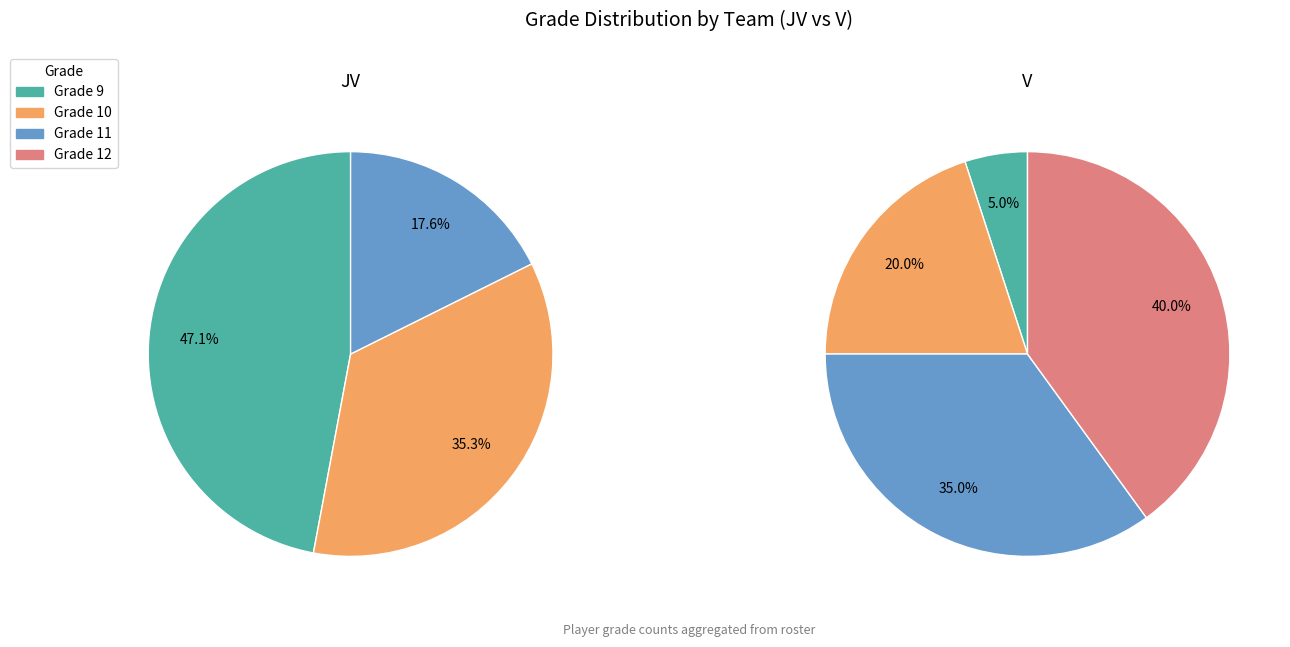

To the nearest percent, what percentage of the pie is 10?

35%